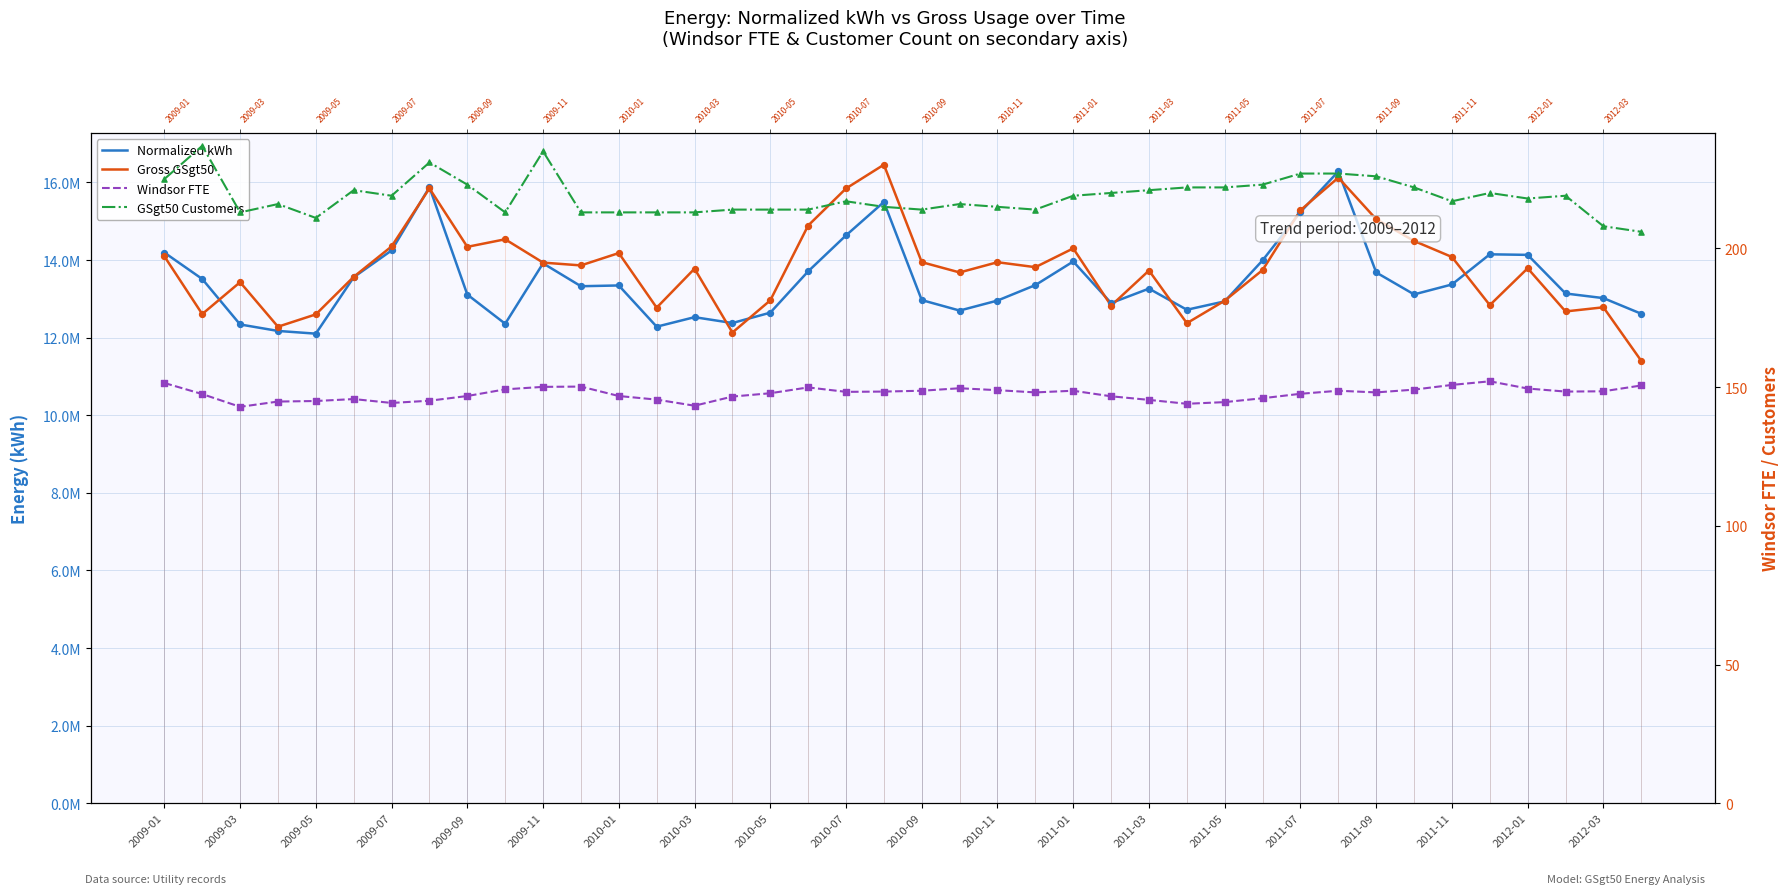

Which series contains the highest Y value?

Gross GSgt50